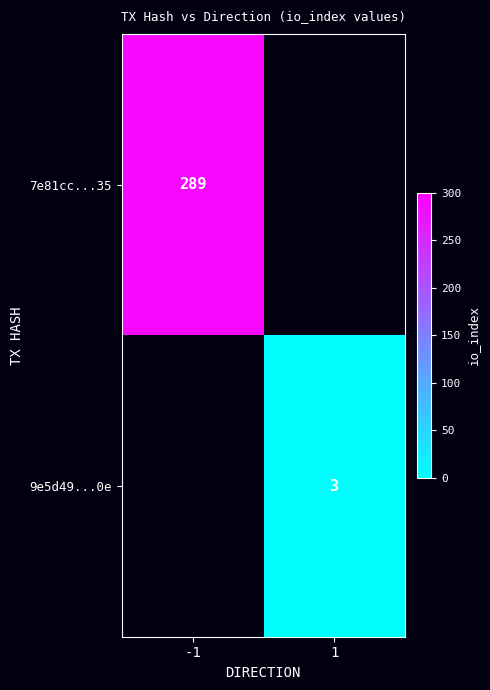

What is the smallest value displayed?

3.0